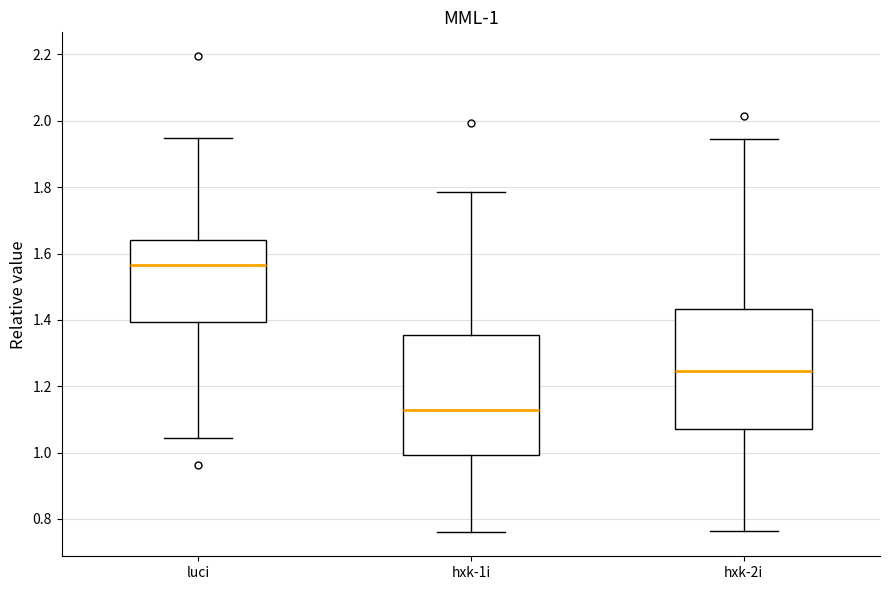

Which box has the highest median line?

luci